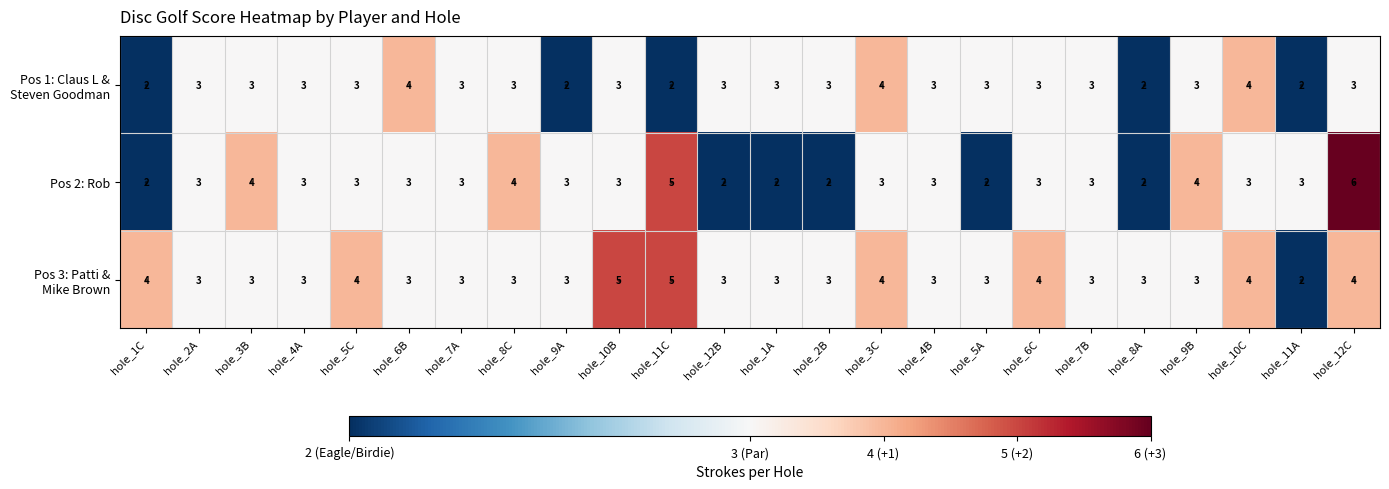

Which series has the largest range (max minus min)?

Pos 2: Rob